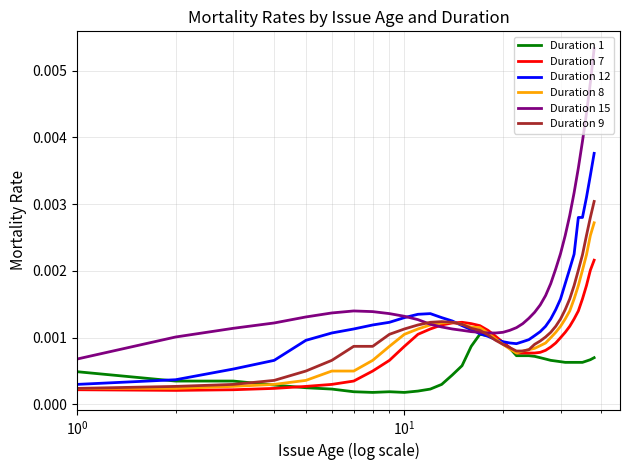

Which series has the largest total across all categories?

Duration 15